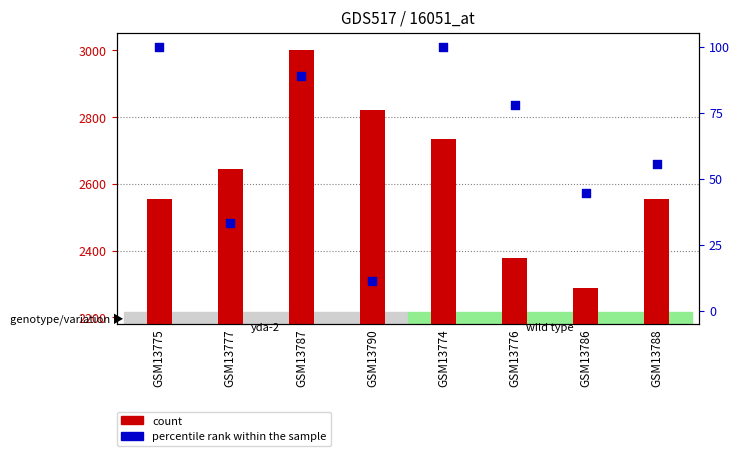

Is the value of percentile rank within the sample at GSM13774 greater than the value of count at GSM13777?

No